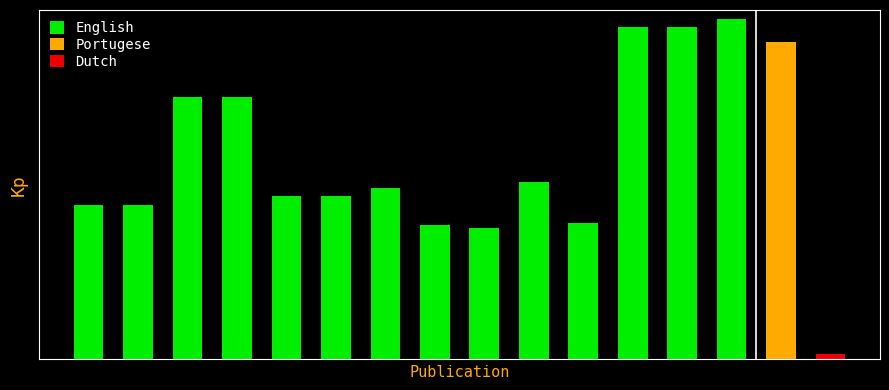

Is it true that the value at 6 is 4.9?

True